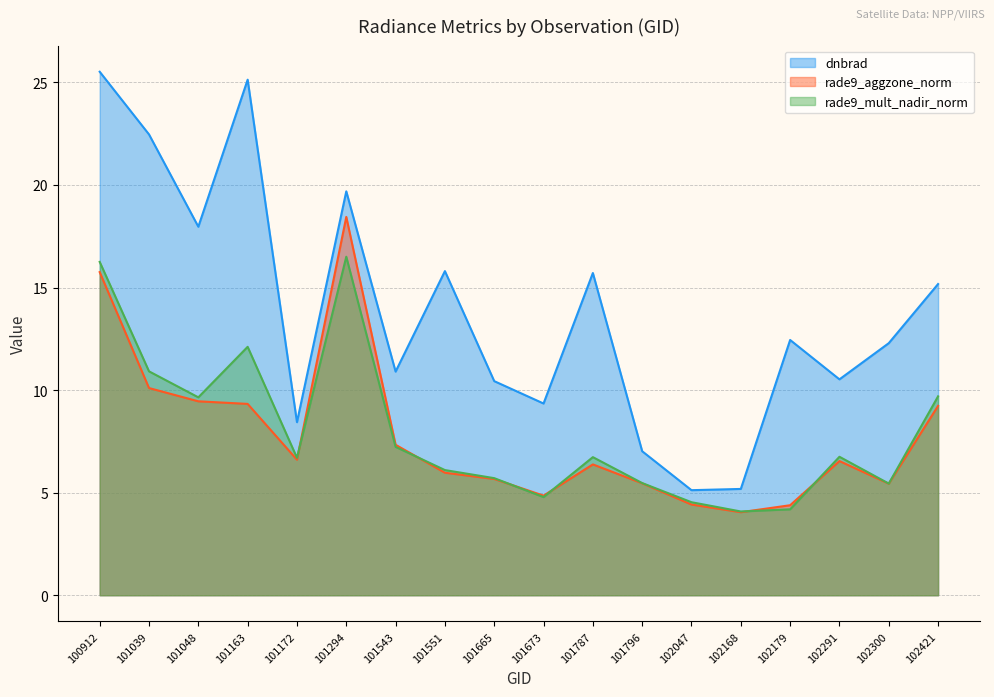

What is the value of the rade9_mult_nadir_norm point at the 13th from the left?

4.5